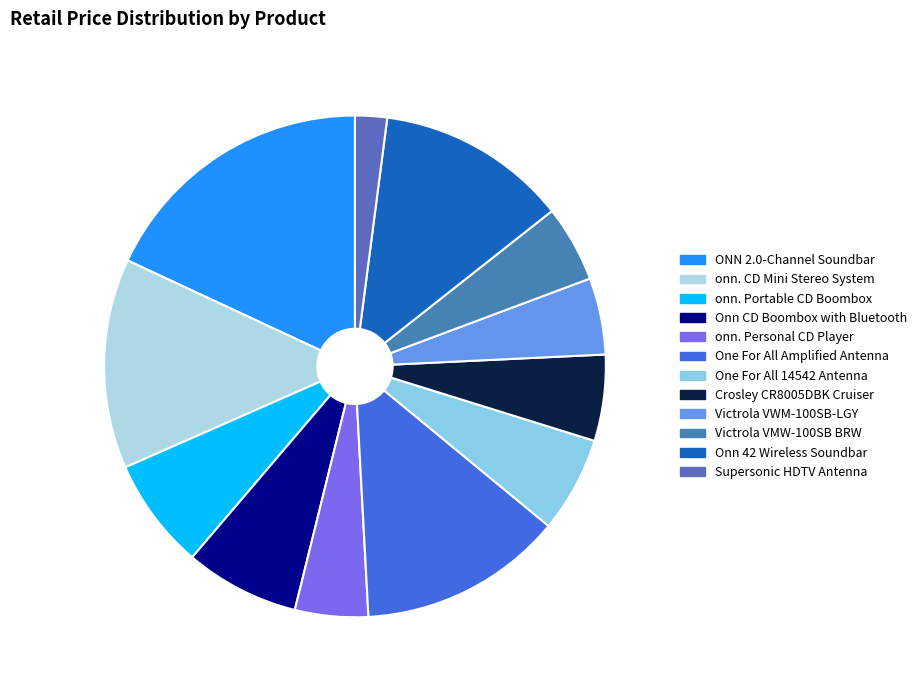

Is there any slice that represents more than half of the pie?

No